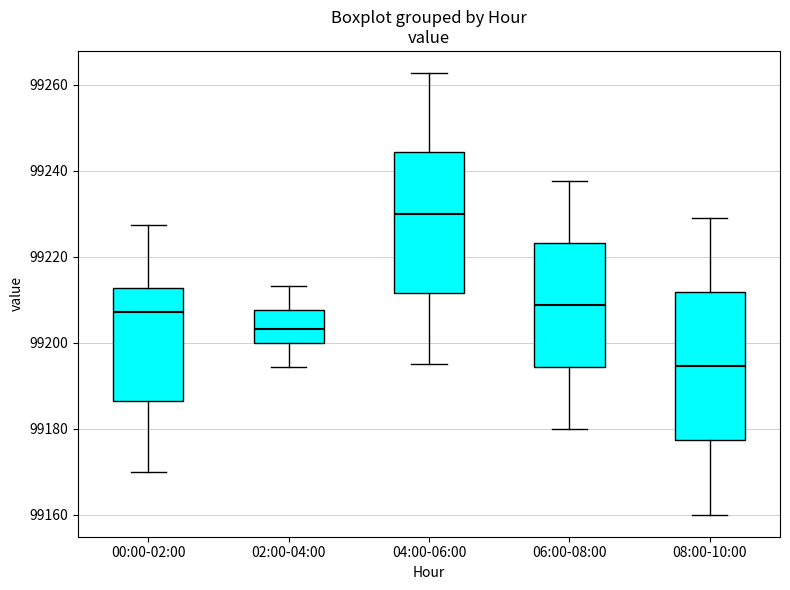

Reading left to right, transcribe this box plot: for each box, give where its median line is, the range the box spans, and where its two whiskers end, as read against the y-axis. The values are not printed on the chart, so give them approximately, as read against the axis.

00:00-02:00: median 99208, box 99186 to 99212, whiskers 99170 to 99228
02:00-04:00: median 99204, box 99200 to 99208, whiskers 99194 to 99214
04:00-06:00: median 99230, box 99212 to 99244, whiskers 99196 to 99262
06:00-08:00: median 99208, box 99194 to 99224, whiskers 99180 to 99238
08:00-10:00: median 99194, box 99178 to 99212, whiskers 99160 to 99230